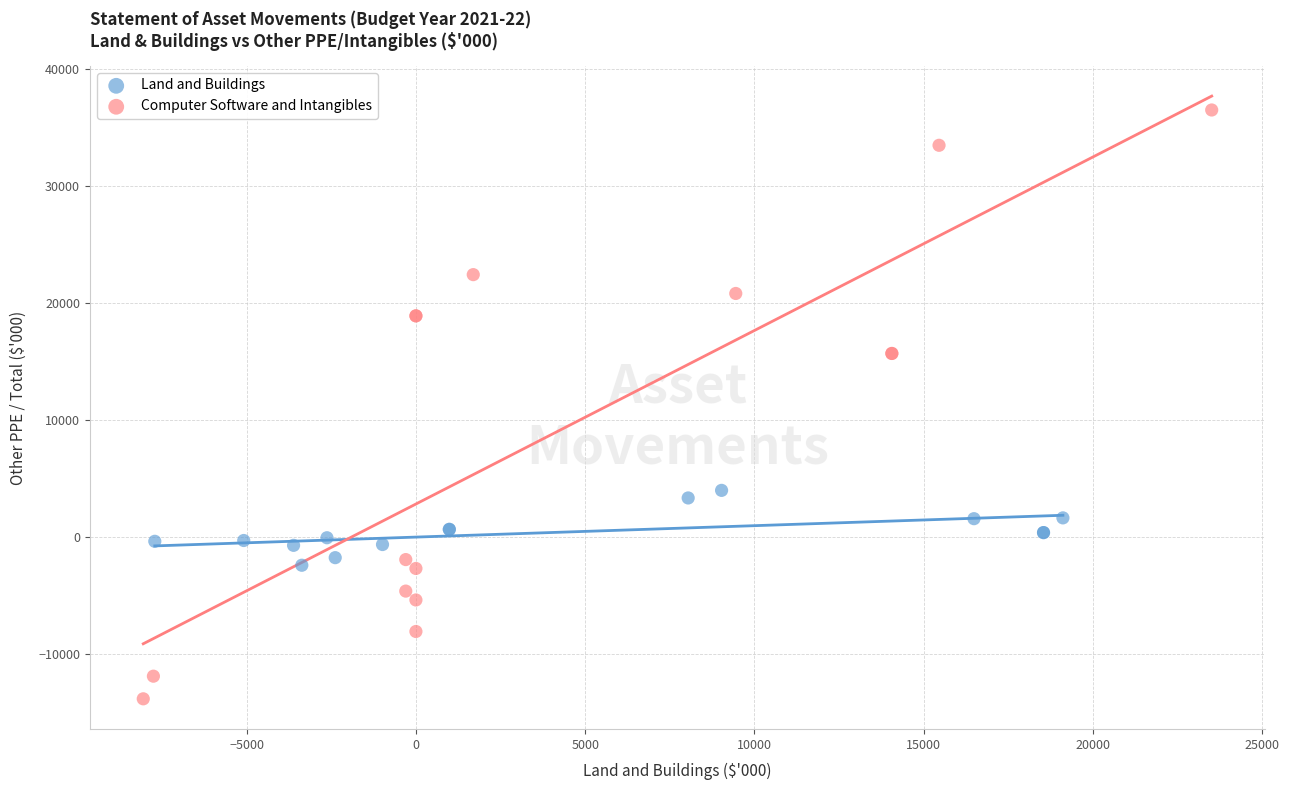

Which series reaches the maximum Y coordinate?

Computer Software and Intangibles